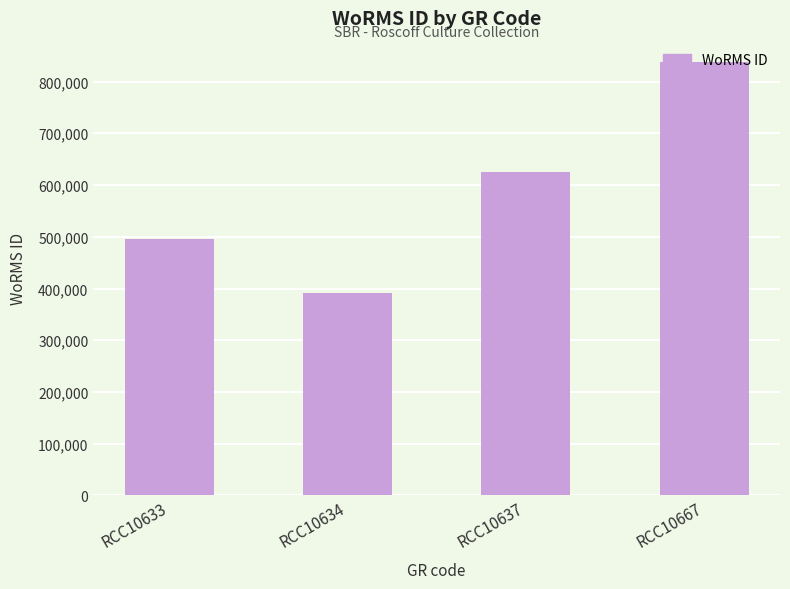

Reading right to left, extract all data points from this chart.

837075	624513	391509	495804